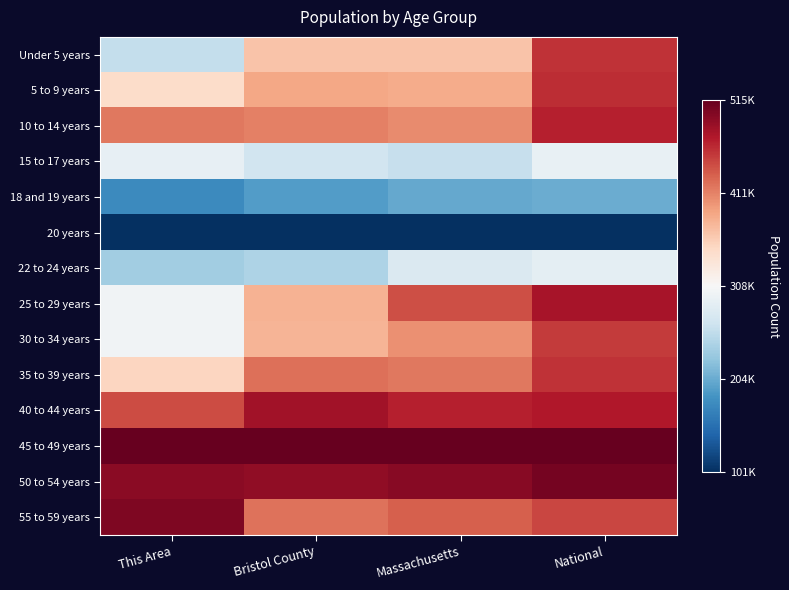

List the series in order of their peak value, highest first.

45 to 49 years, 50 to 54 years, 55 to 59 years, 40 to 44 years, 25 to 29 years, 10 to 14 years, 5 to 9 years, Under 5 years, 35 to 39 years, 30 to 34 years, 15 to 17 years, 22 to 24 years, 18 and 19 years, 20 years